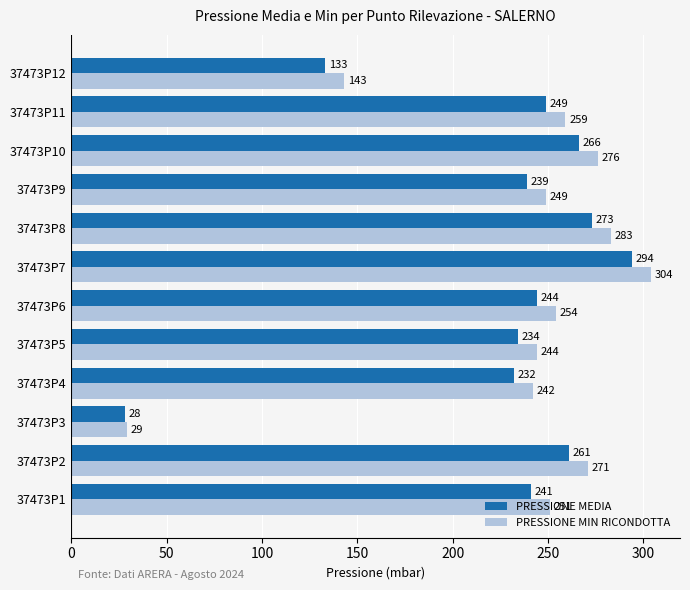

What is the difference between the PRESSIONE MEDIA values at 37473P6 and 37473P4?

12